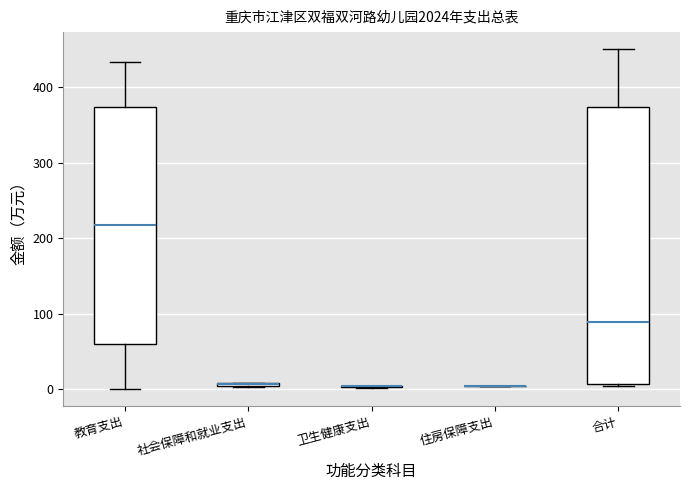

Which box is the tallest, from its lower edge to its upper edge?

合计